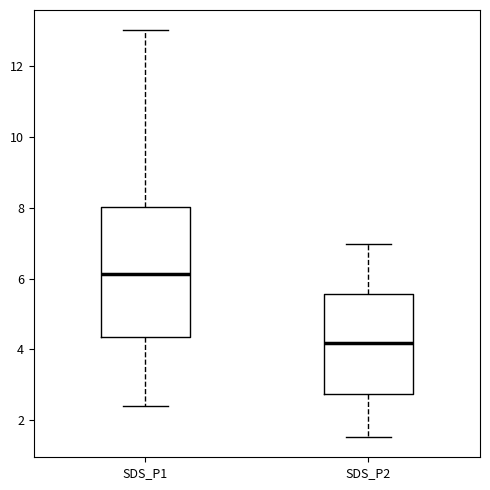

Reading left to right, transcribe this box plot: for each box, give where its median line is, the range the box spans, and where its two whiskers end, as read against the y-axis. The values are not printed on the chart, so give them approximately, as read against the axis.

SDS_P1: median 6.2, box 4.4 to 8.0, whiskers 2.4 to 13.0
SDS_P2: median 4.2, box 2.8 to 5.6, whiskers 1.6 to 7.0